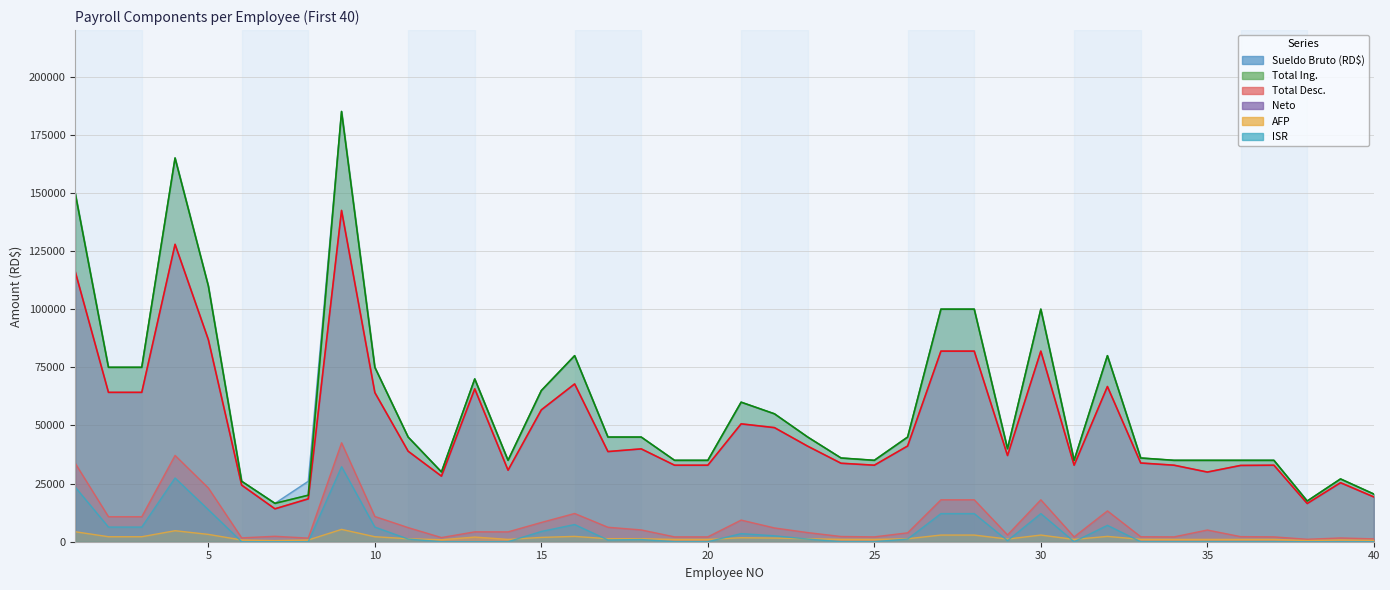

True or false: Sueldo Bruto (RD$) and AFP intersect in this chart.

False